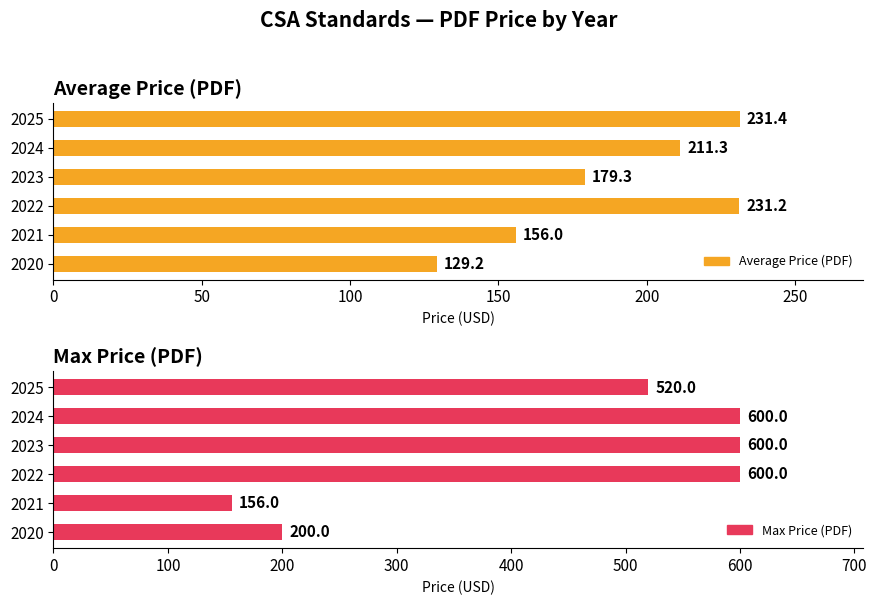

What is the highest value of the Max Price (PDF) series?

600.0